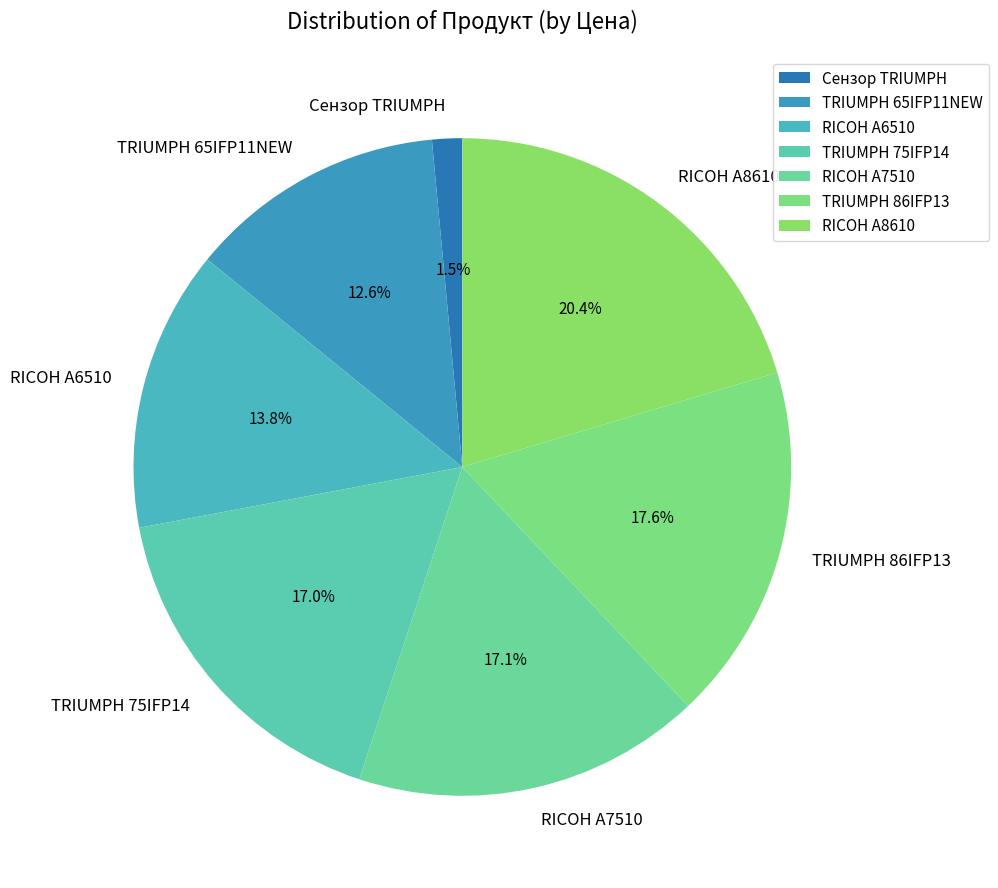

Does RICOH A8610 represent more than half of the total?

No